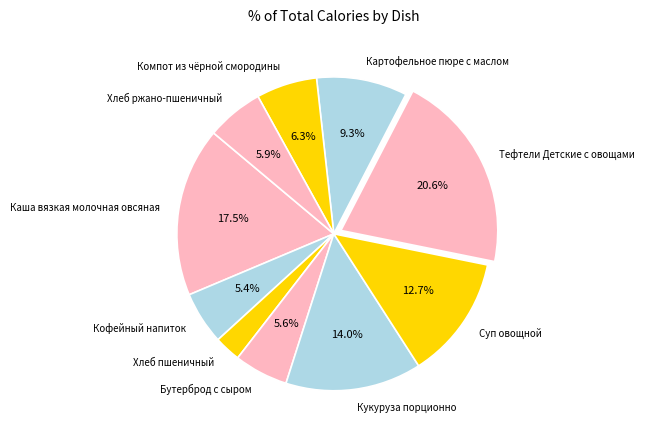

Is it true that Кофейный напиток is 5% of the pie?

True